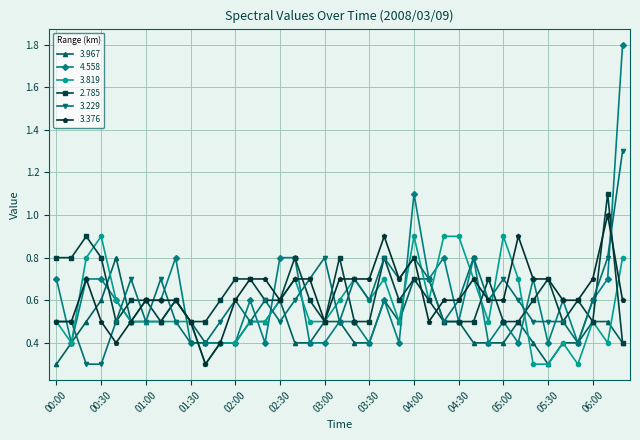

True or false: 3.967 has more than 2 interior local peaks.

True